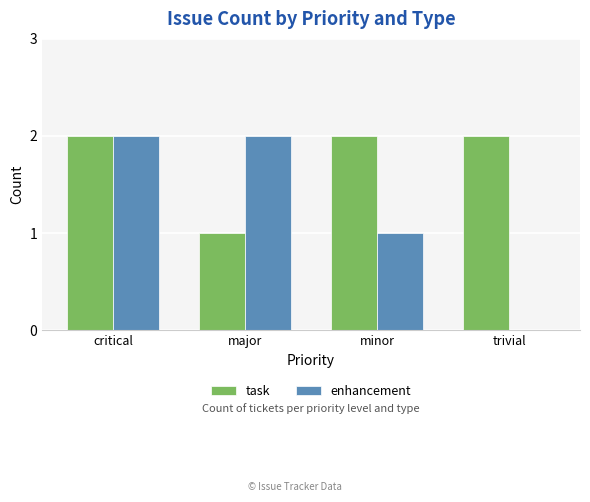

True or false: enhancement has a value of 0 at minor.

False